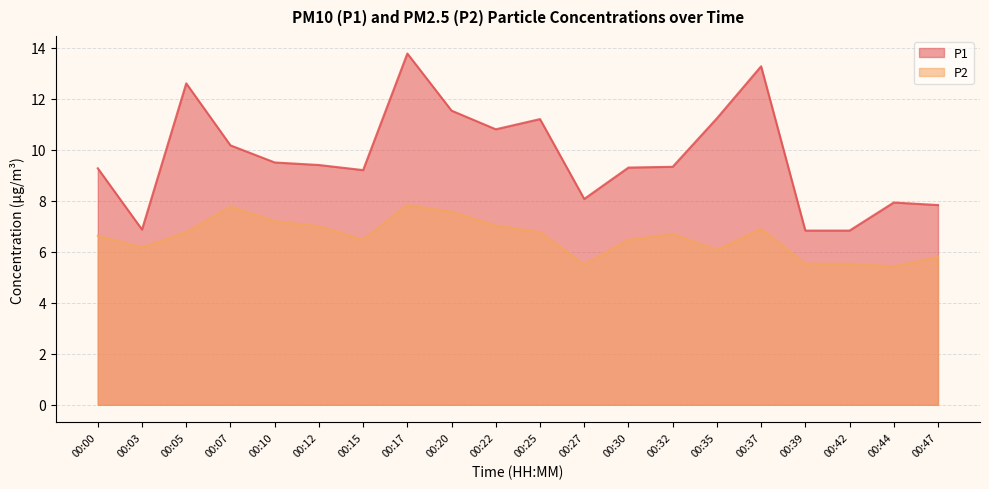

List the series in order of their peak value, highest first.

P1, P2